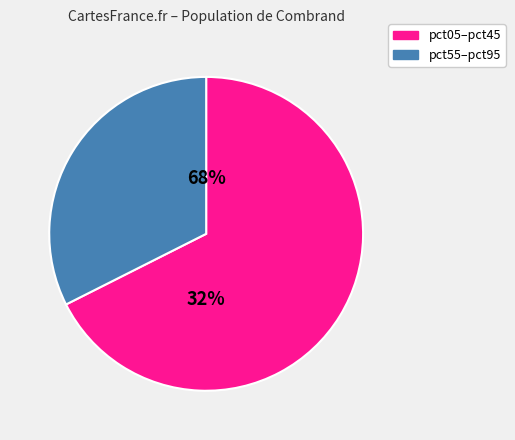

Does pct05 represent more than half of the total?

No